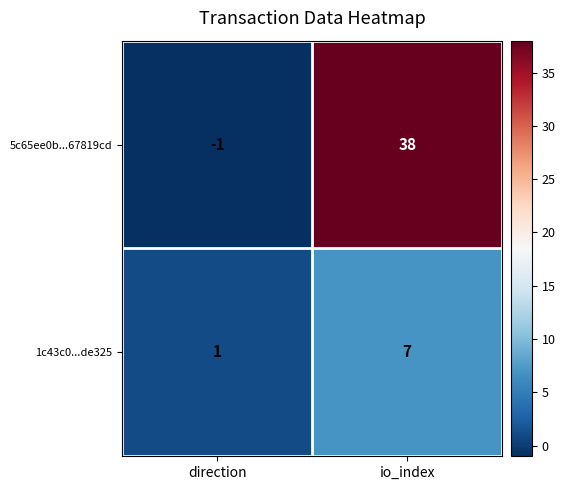

Which series has the largest total across all categories?

5c65ee0b...67819cd